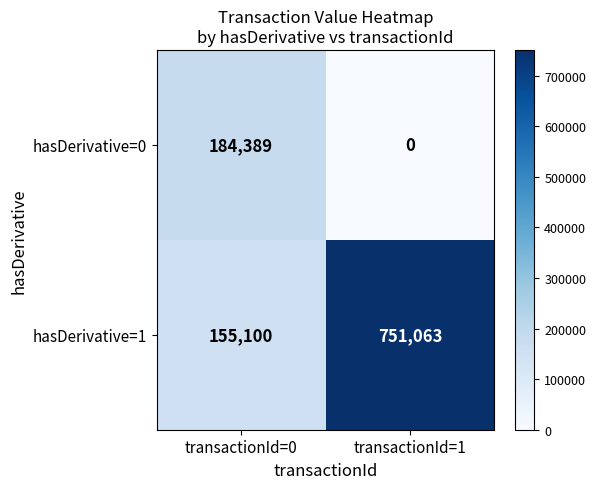

Where is hasDerivative=0 nearest to the value 92194?

transactionId=1